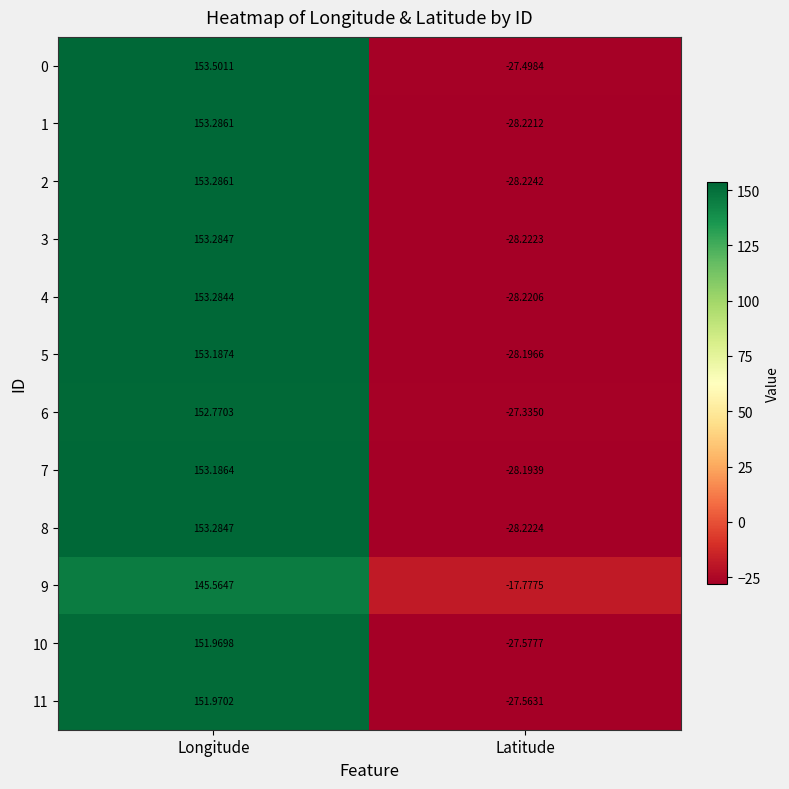

At which label does 10 first exceed 151?

Longitude